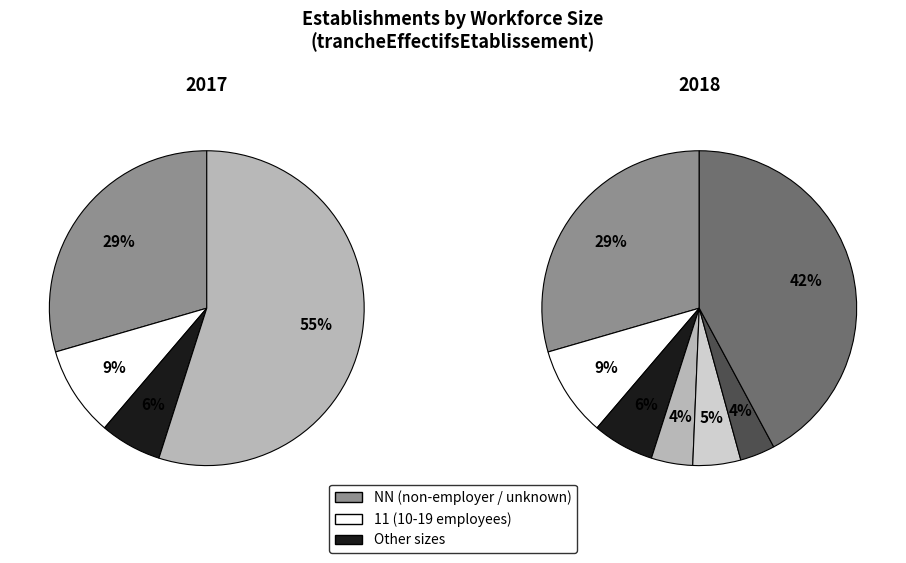

To the nearest percent, what percentage of the pie is 01?

5%